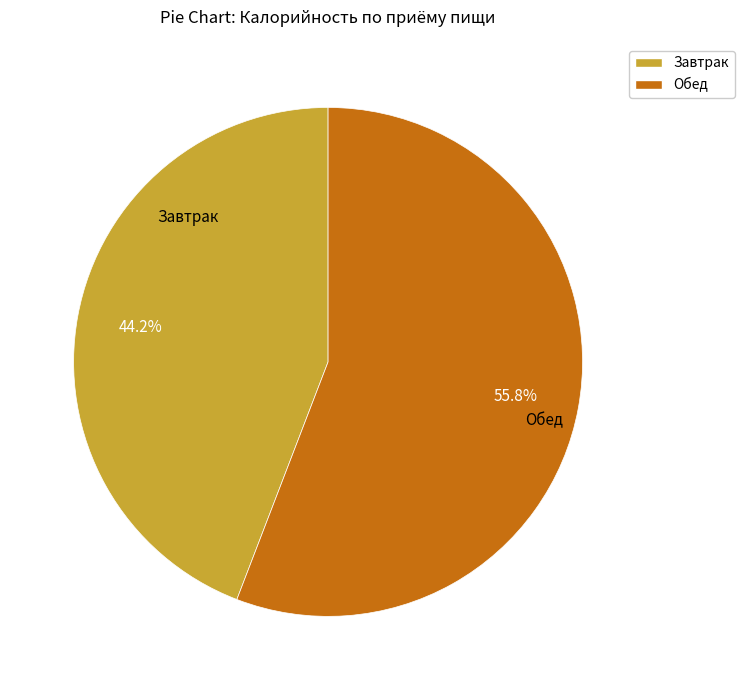

Count the number of slices in the pie.

2